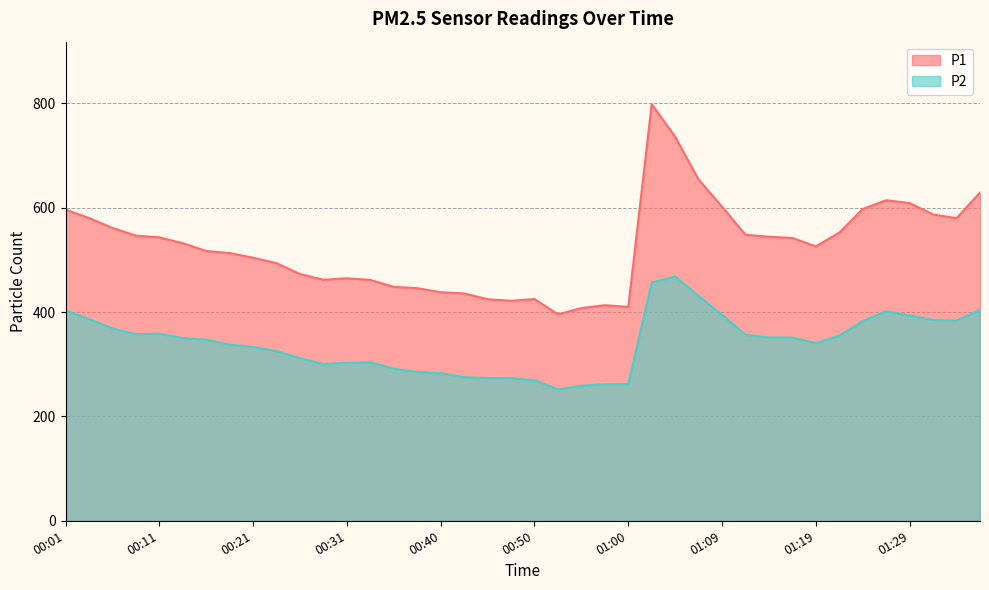

What position from the left is 00:31?

13